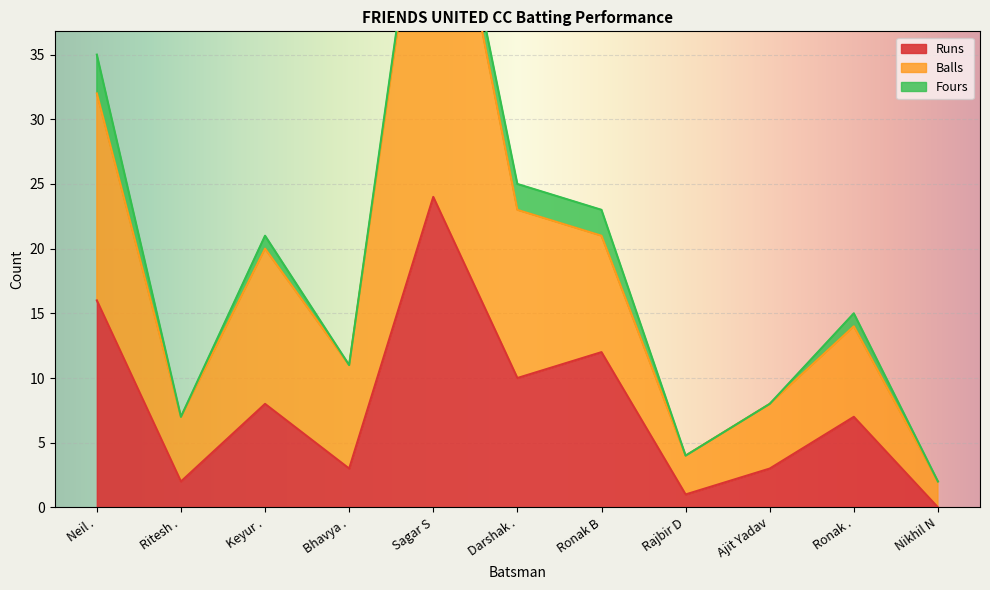

Which series has the widest spread of values?

Balls